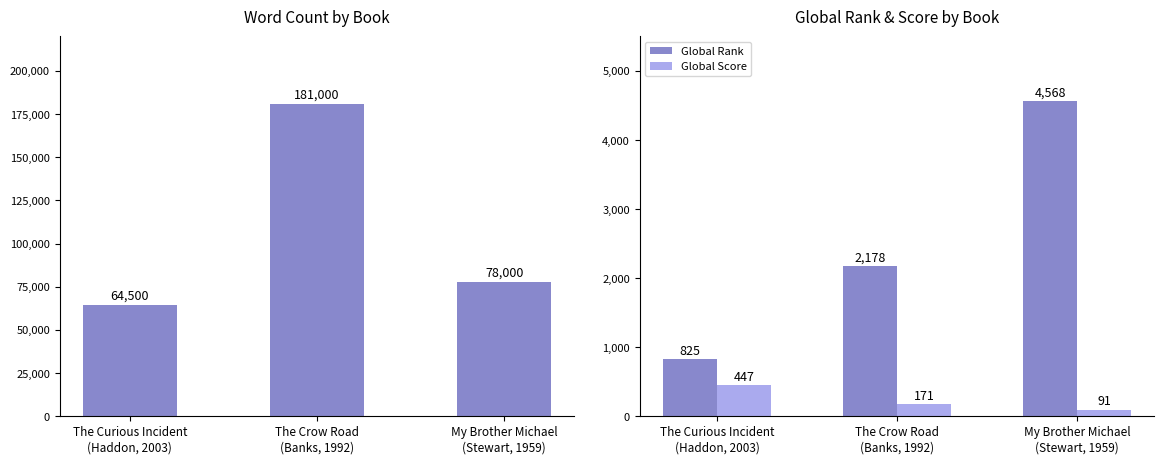

Where does the Word Count series first go above 78000?

The Crow Road
(Banks, 1992)